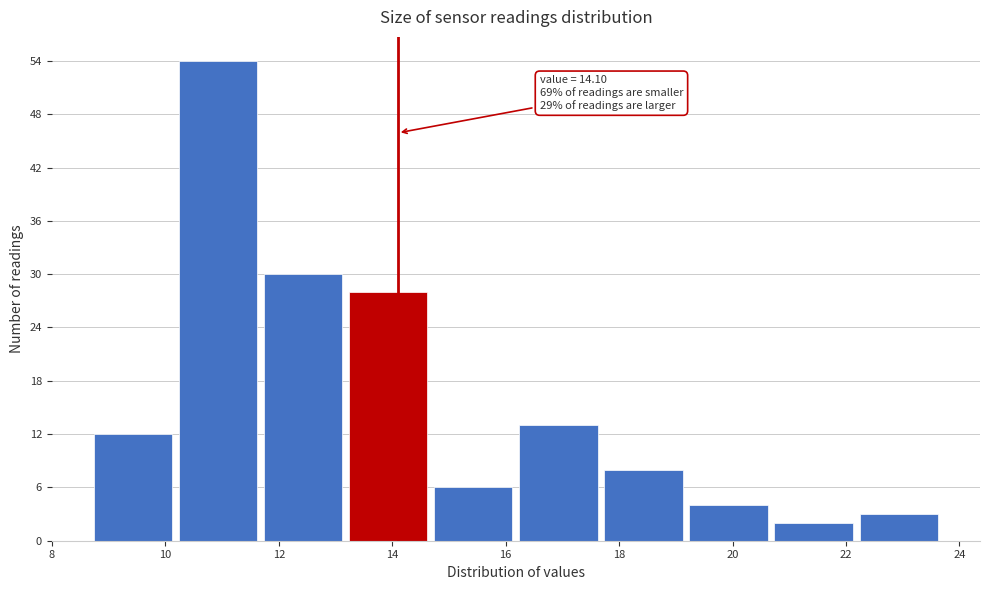

Which range on the x-axis has the tallest bar?

10.18 to 11.68